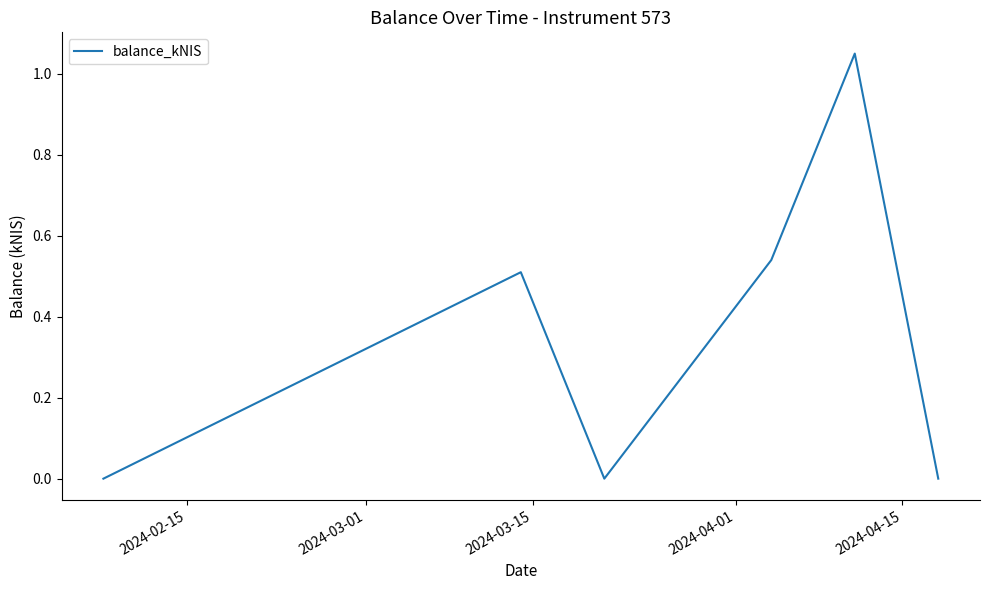

What is the sum of all values?

2.1